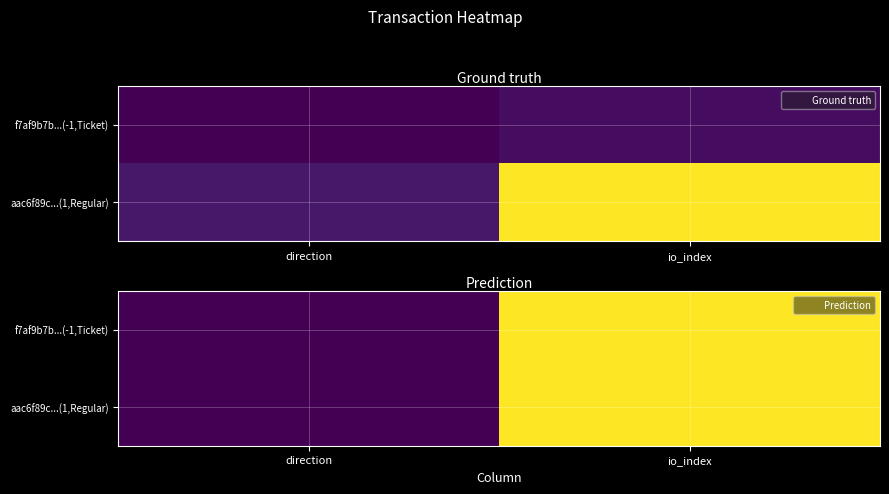

At io_index, list the series in order from largest to smallest.

f7af9b7b...(-1,Ticket), aac6f89c...(1,Regular)